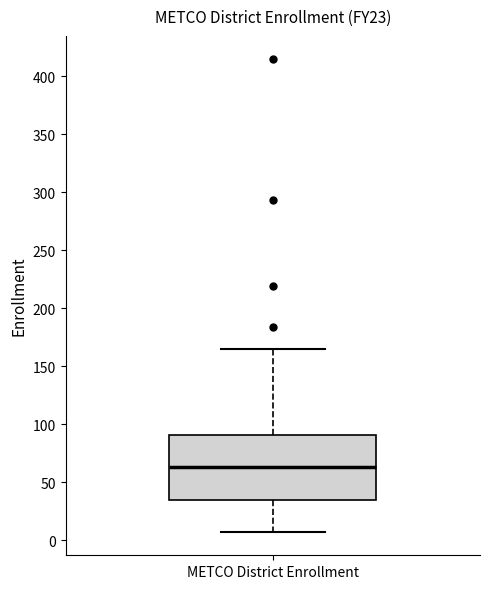

Where does the lower whisker of the box for METCO District Enrollment end on the y-axis? The values are not printed on the chart, so give them approximately, as read against the axis.

5